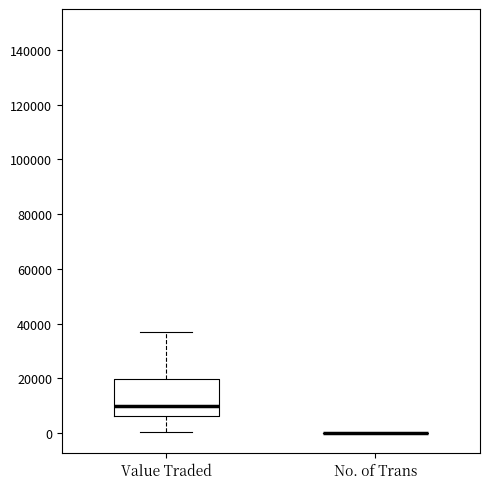

Reading left to right, read every box against the y-axis: the position of its median line, the range the box covers, and the ends of its whiskers. The values are not printed on the chart, so give them approximately, as read against the axis.

Value Traded: median 10000, box 6000 to 20000, whiskers 0 to 38000
No. of Trans: box collapsed to a line at 0, whiskers 0 to 0